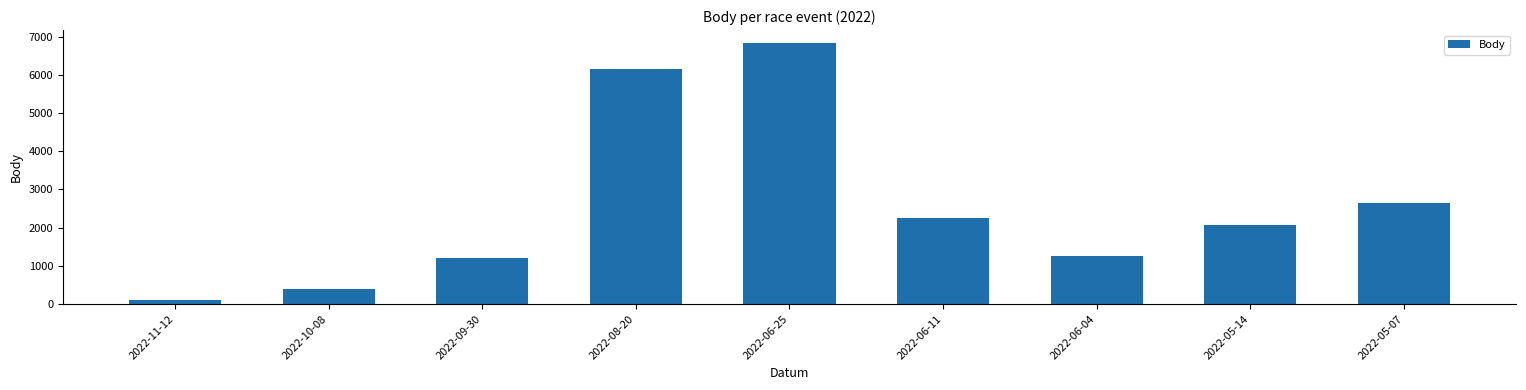

At which label is the value closest to 3475?

2022-05-07